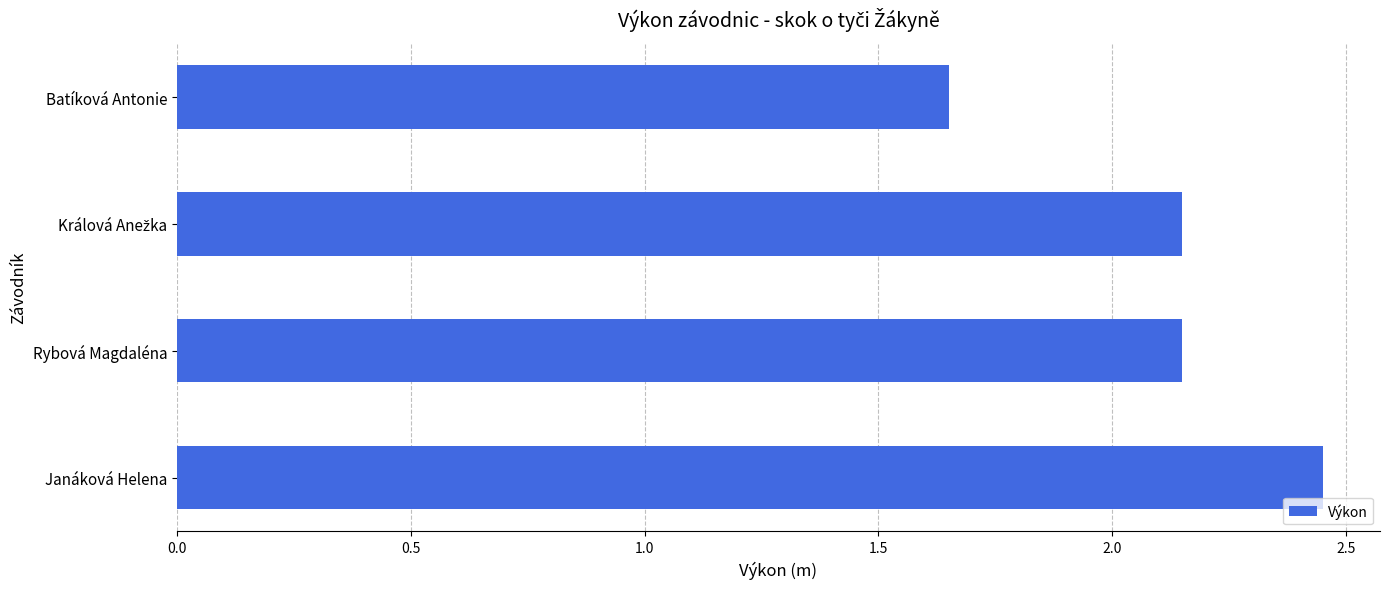

What is the ratio of the value at Rybová Magdaléna to the value at Batíková Antonie?

1.3